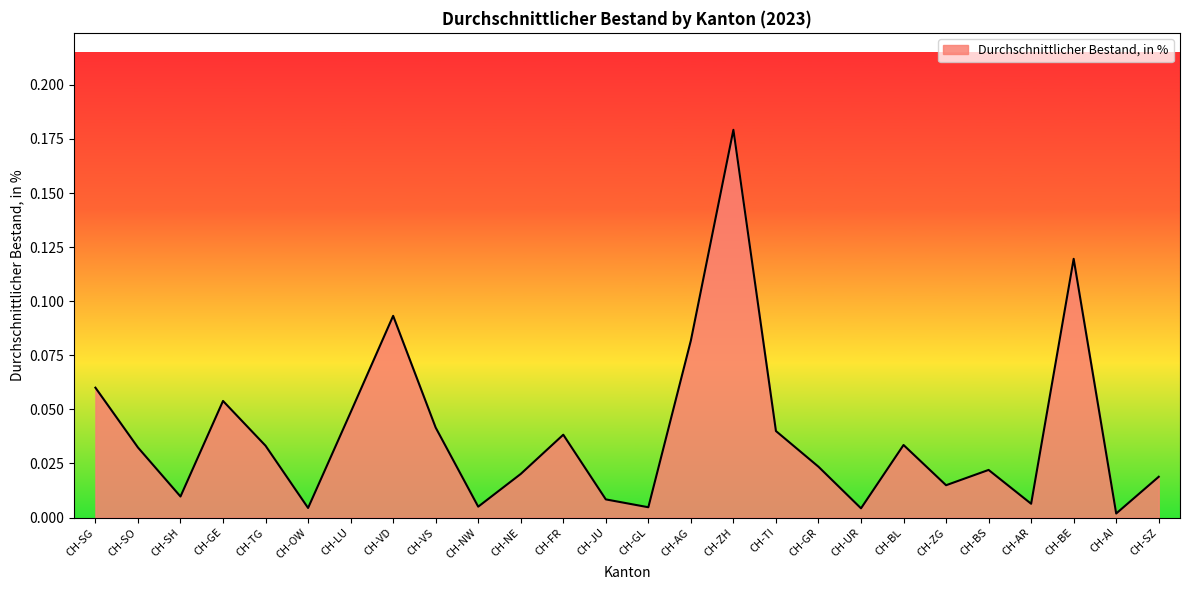

What position from the right is CH-ZG?

6